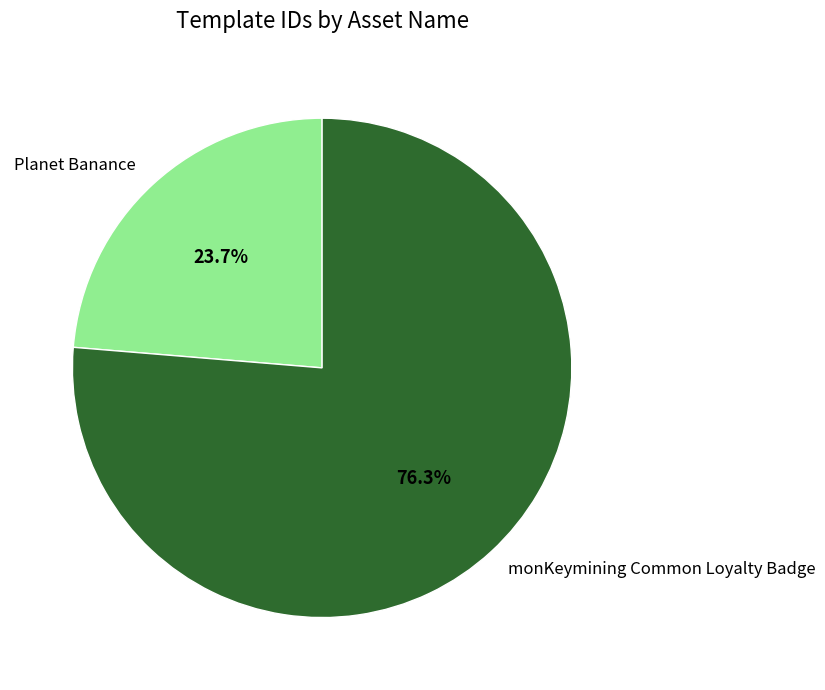

Does monKeymining Common Loyalty Badge represent more than half of the total?

Yes